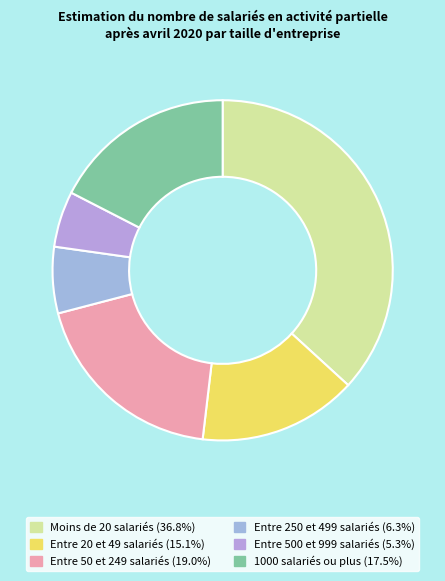

How many slices are in this pie chart?

6